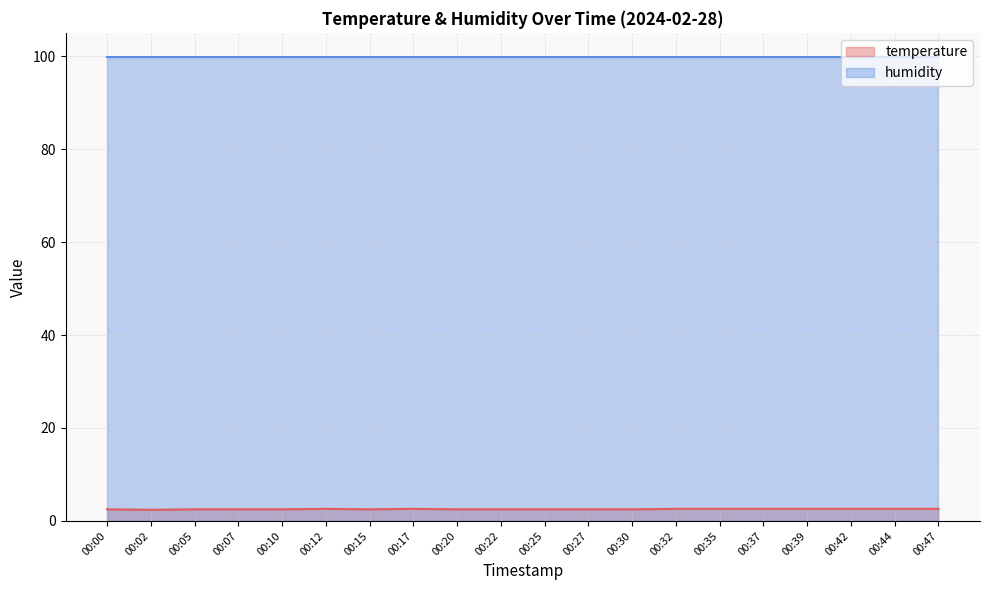

What is the smallest value displayed?

2.4